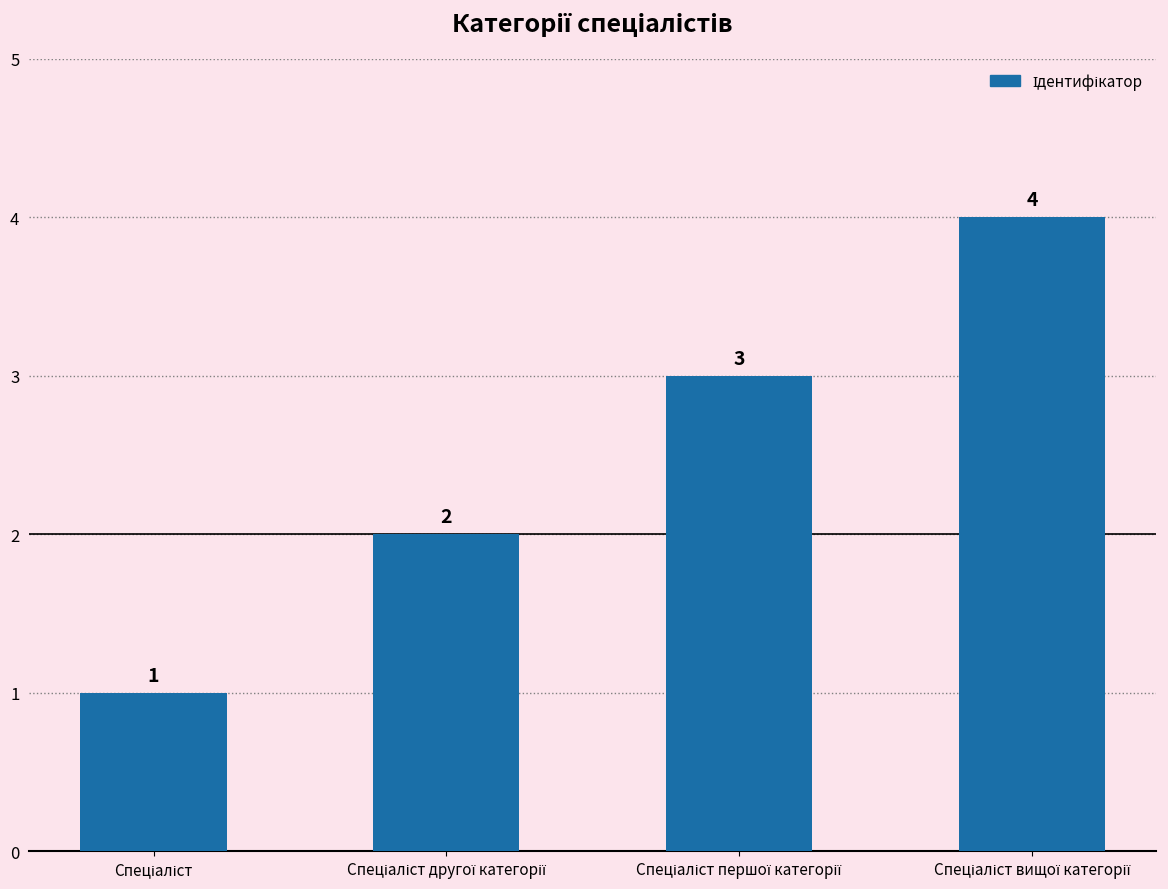

What is the maximum value shown in the chart?

4